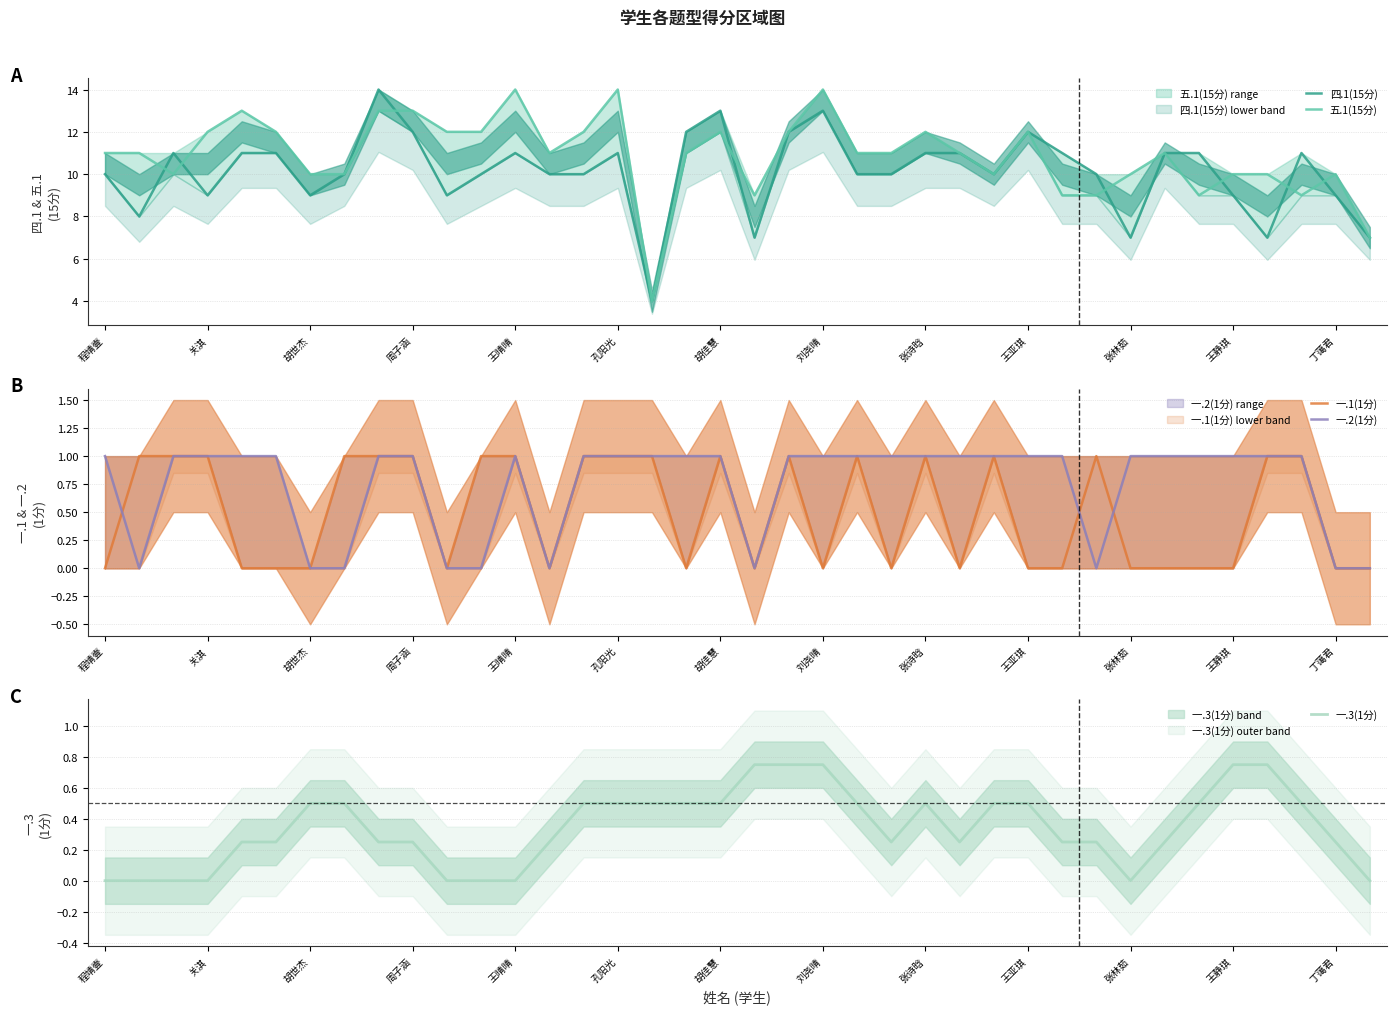

Count the number of data series in this chart.

5